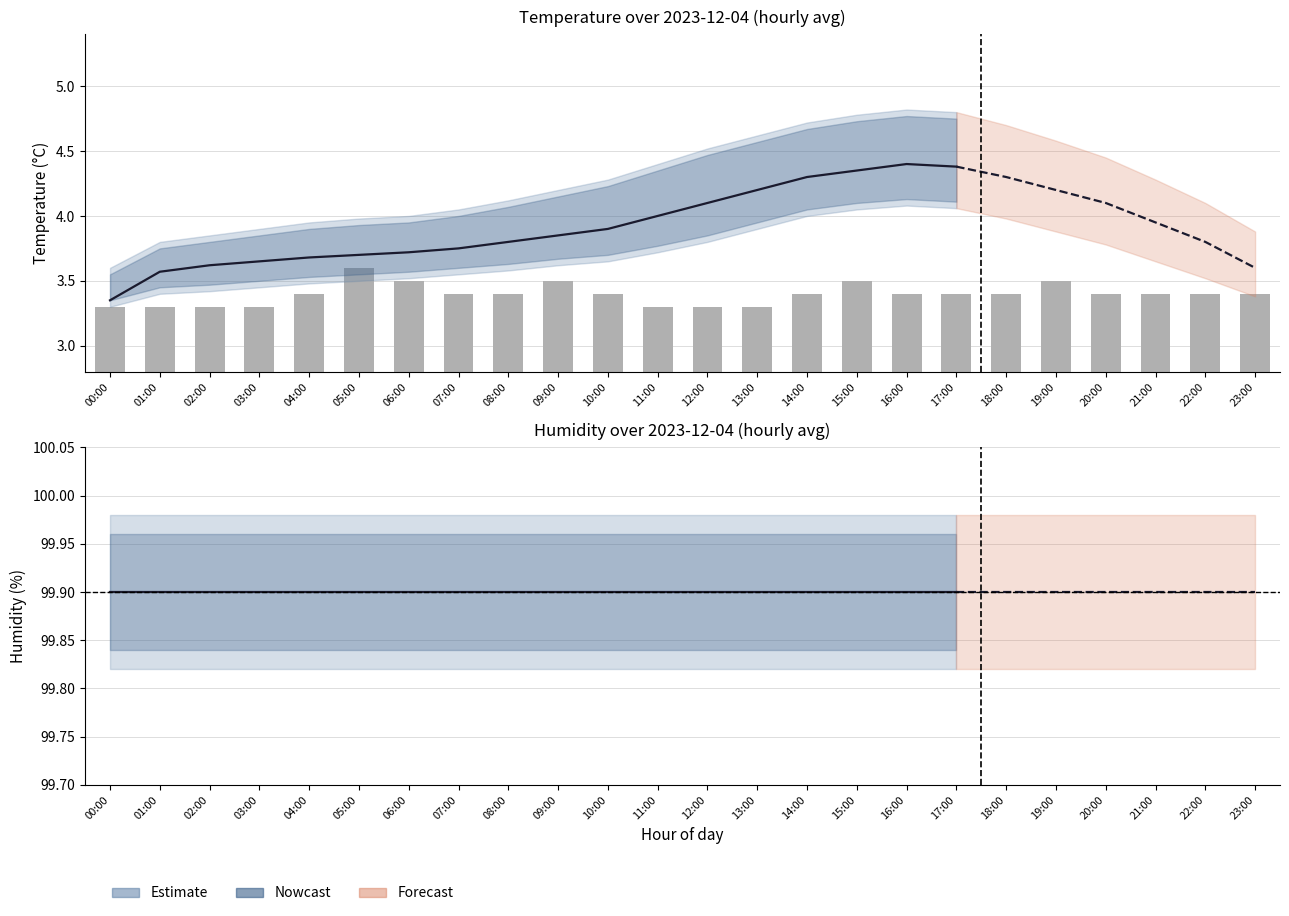

What is the difference between the second highest and minimum values?

0.2